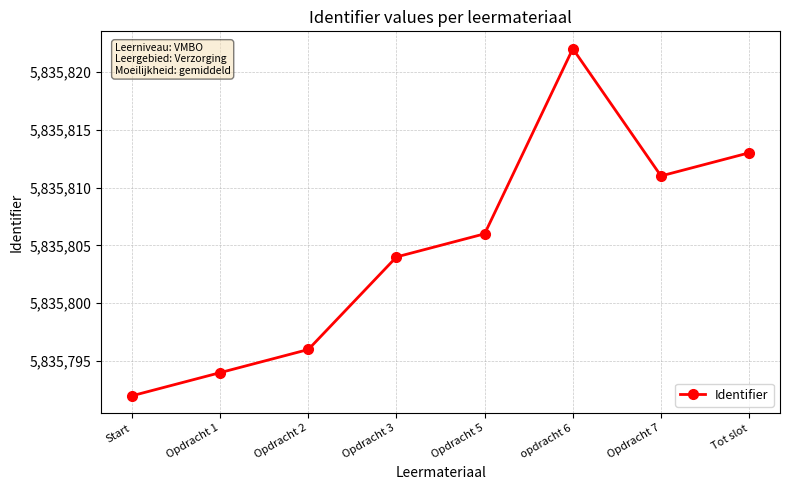

How many points are higher than both their immediate neighbors (excluding endpoints)?

1